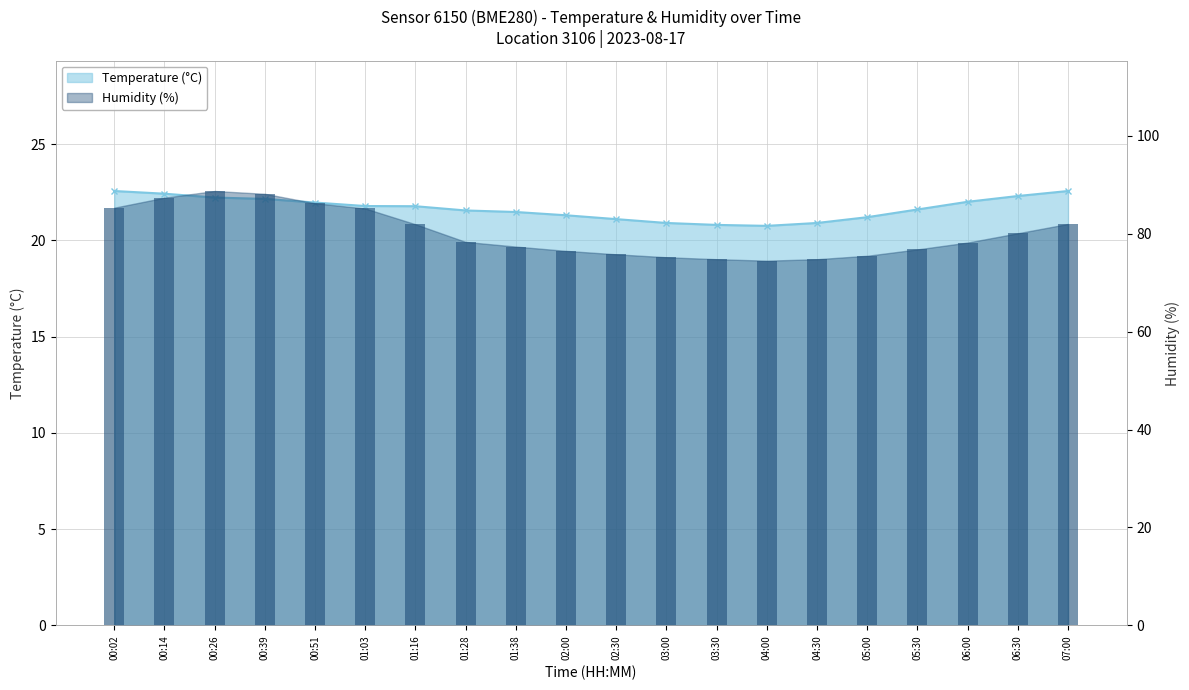

Is the value of Humidity at 00:39 greater than the value of Temperature at 00:39?

Yes